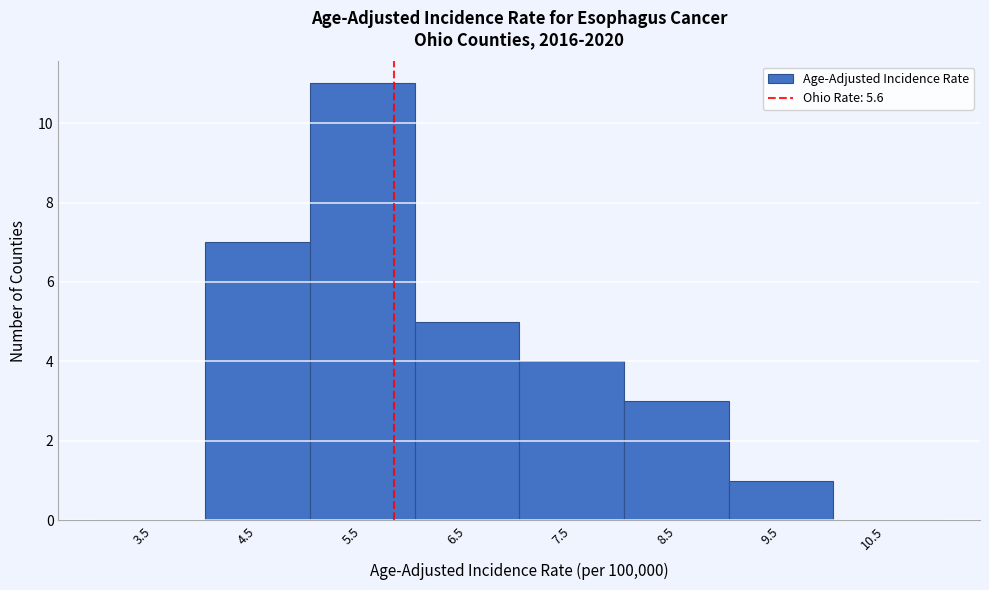

Reading left to right, what are all the values shown in this chart?

3.5=0	4.5=7	5.5=11	6.5=5	7.5=4	8.5=3	9.5=1	10.5=0